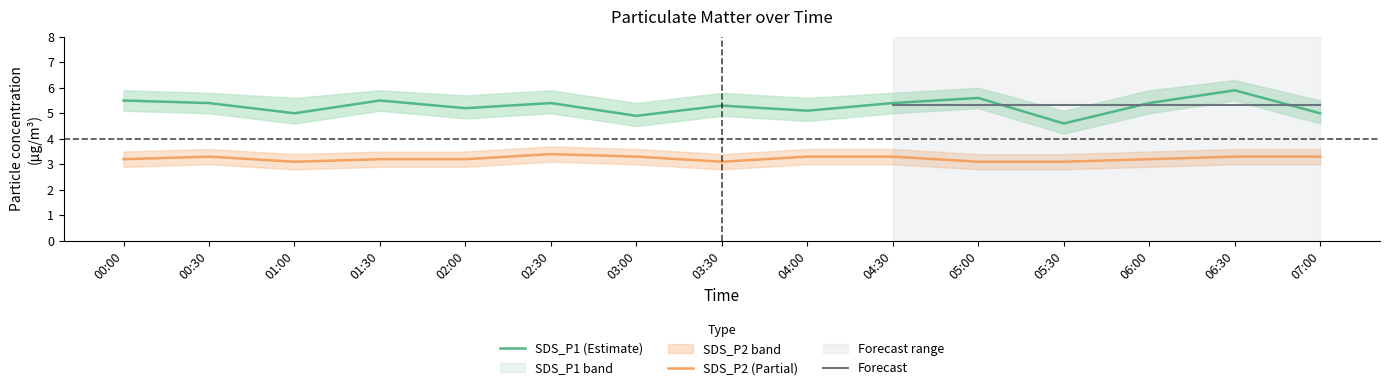

True or false: SDS_P2_lower and SDS_P2_upper intersect in this chart.

False